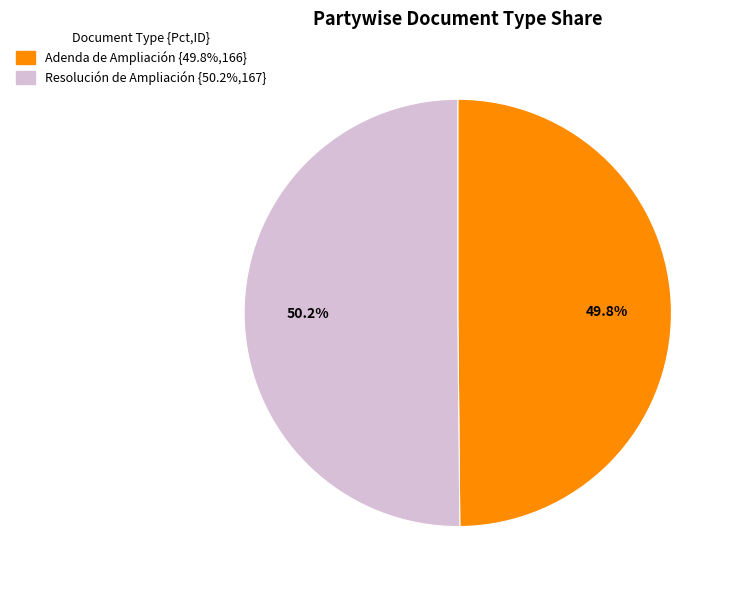

To the nearest percent, what is the average slice percentage?

50%